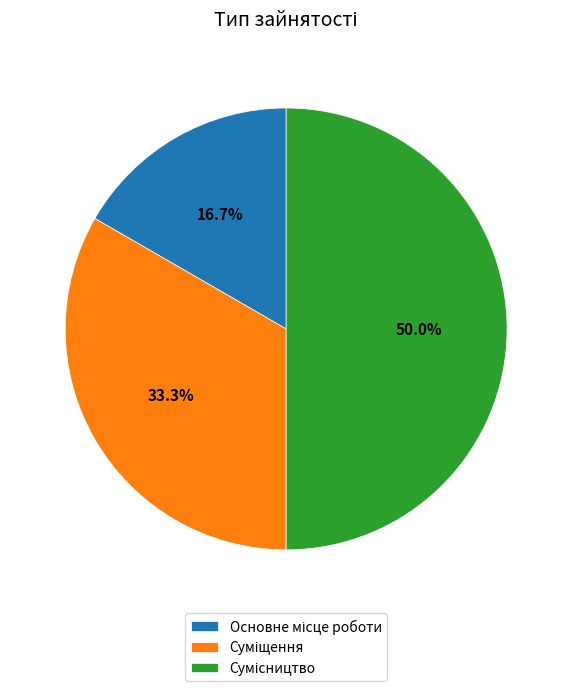

Which has a higher value, Сумісництво or Суміщення?

Сумісництво